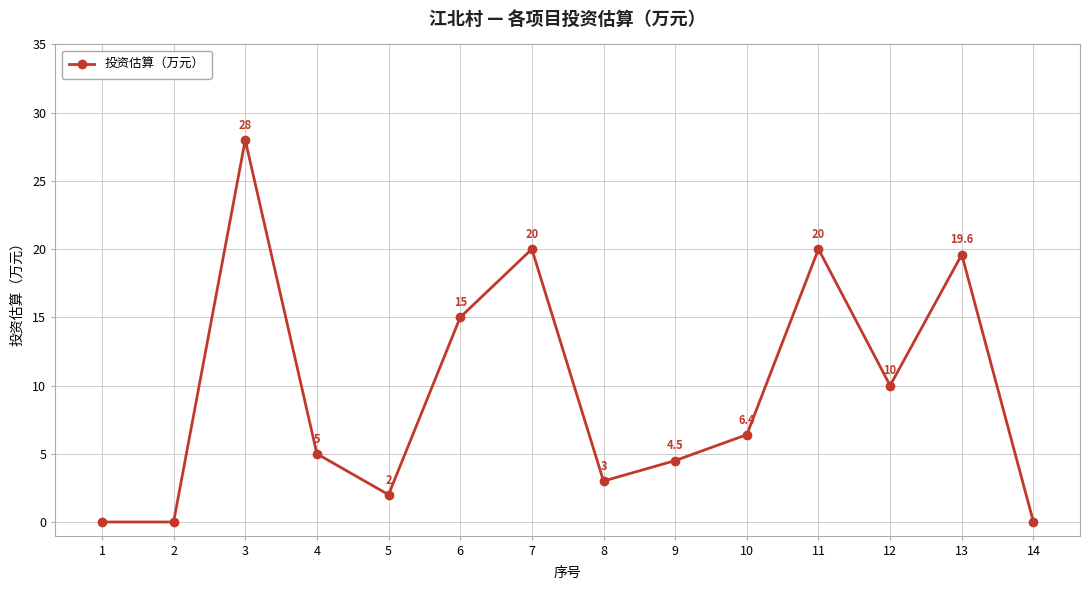

How many interior local peaks (higher than both neighbors) does the data have?

4